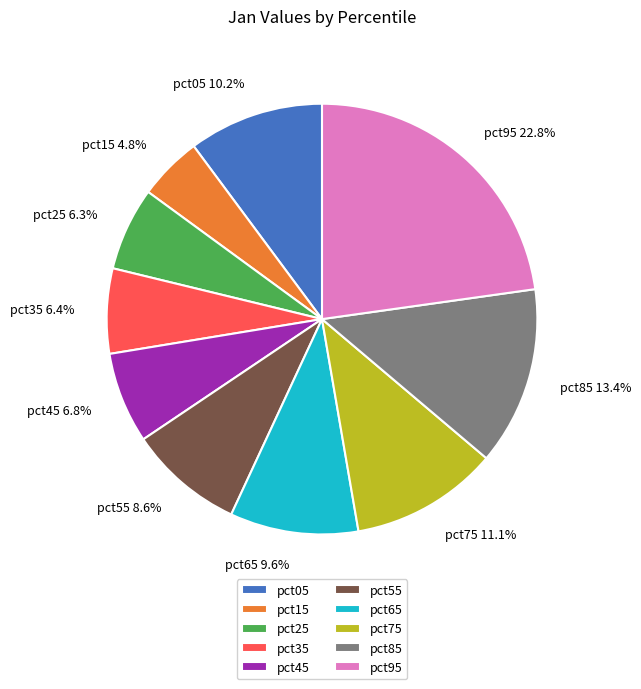

True or false: pct25 accounts for 1% of the total.

False